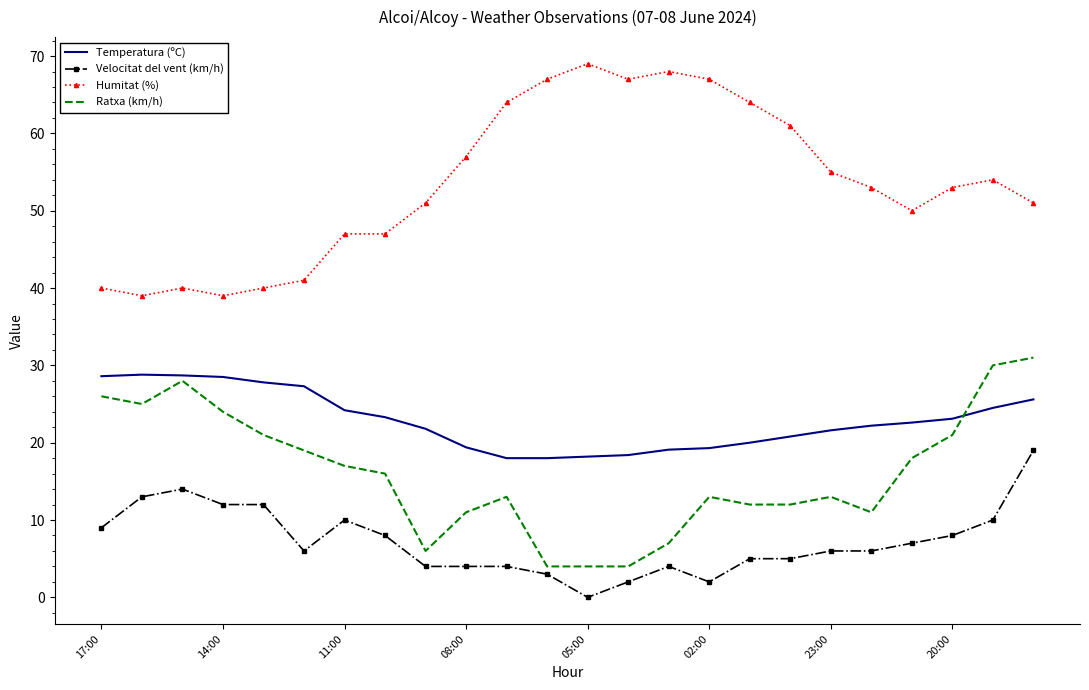

Which series has the largest total across all categories?

Humitat (%)